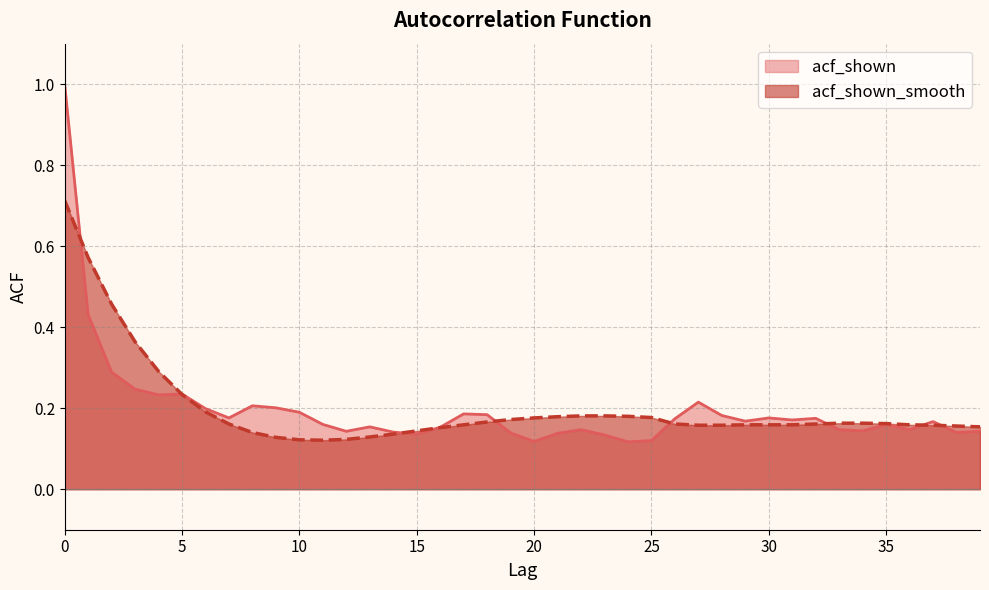

What is the sum of the acf_shown_smooth values at 21 and 18?

0.3